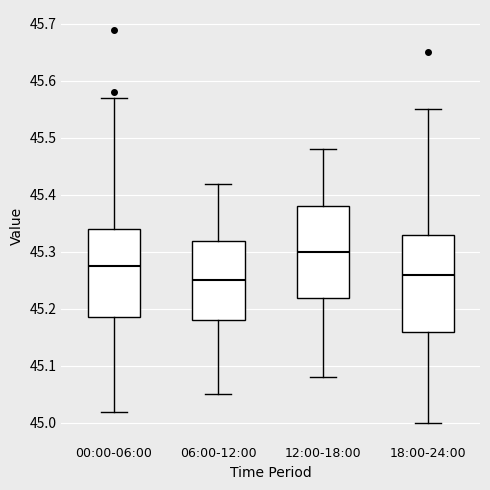

Where does the lower whisker of the box for 06:00-12:00 end on the y-axis? The values are not printed on the chart, so give them approximately, as read against the axis.

45.05